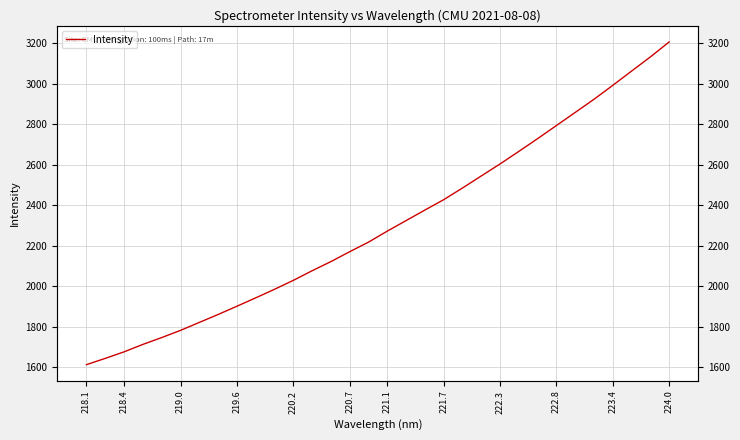

The chart shows a value of 3415.7 at 220.2. True or false?

False